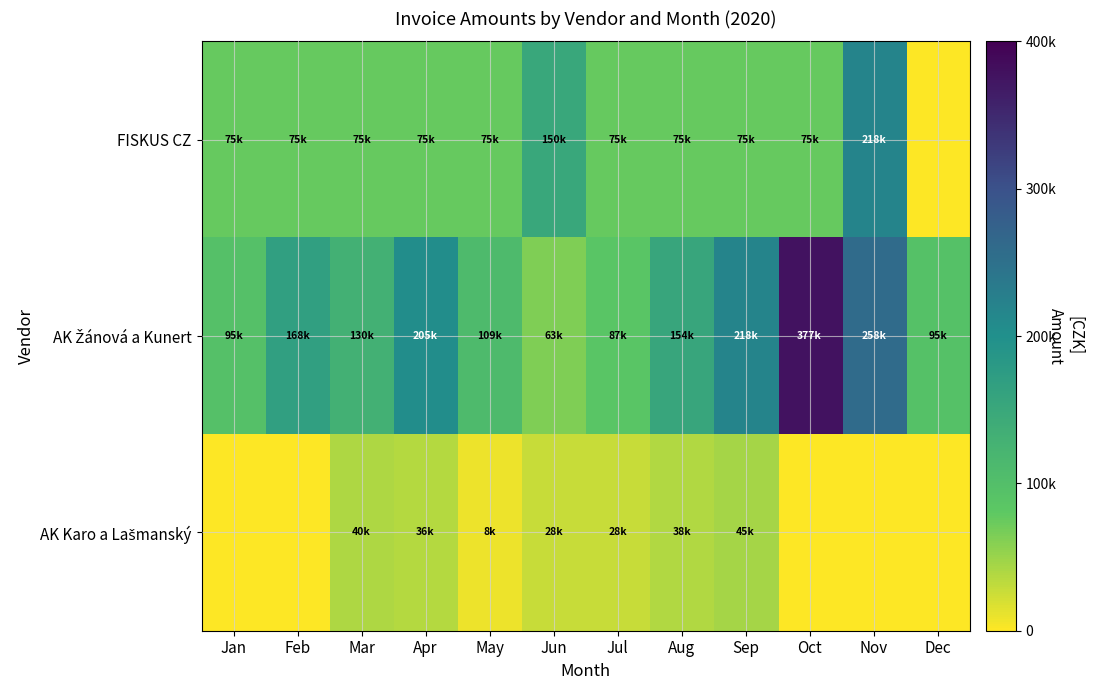

Rank the series by their average value, from lowest to highest.

AK Karo a Lašmanský, FISKUS CZ, AK Žánová a Kunert